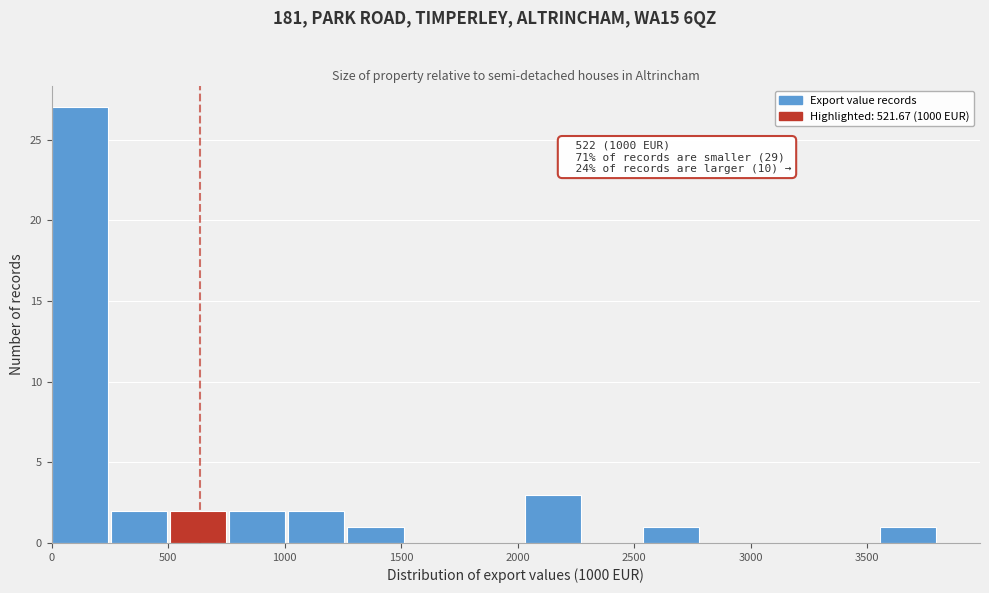

Which range on the x-axis has the tallest bar?

0 to 250